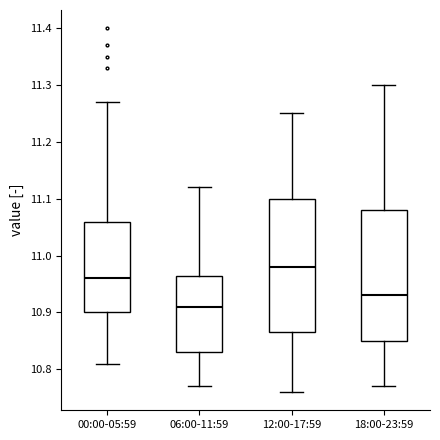

Reading left to right, transcribe this box plot: for each box, give where its median line is, the range the box spans, and where its two whiskers end, as read against the y-axis. The values are not printed on the chart, so give them approximately, as read against the axis.

00:00-05:59: median 10.96, box 10.90 to 11.06, whiskers 10.81 to 11.27
06:00-11:59: median 10.91, box 10.83 to 10.97, whiskers 10.77 to 11.12
12:00-17:59: median 10.98, box 10.87 to 11.10, whiskers 10.76 to 11.25
18:00-23:59: median 10.93, box 10.85 to 11.08, whiskers 10.77 to 11.30